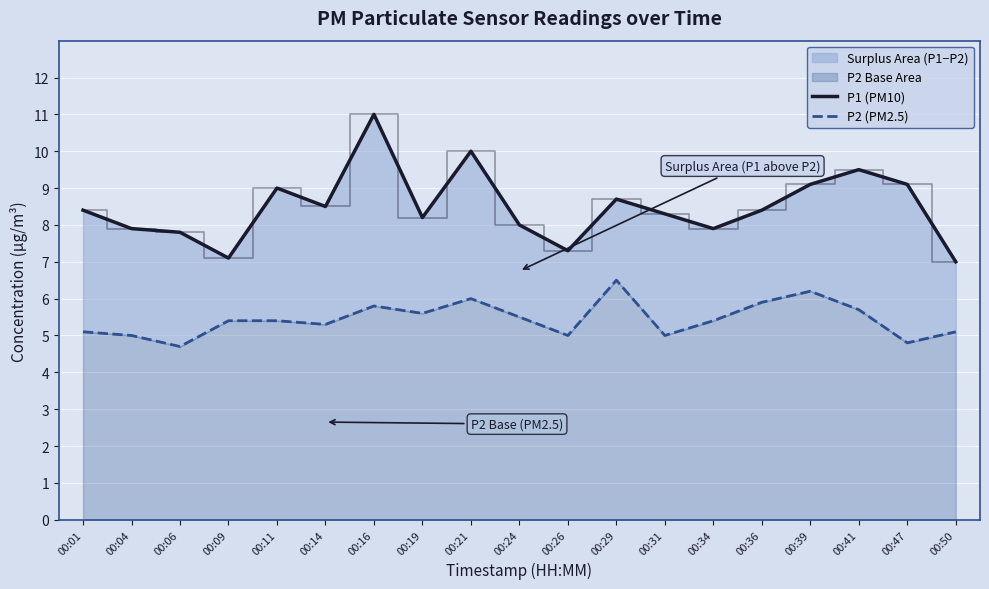

What is the difference between the maximum and second lowest values in the P2 (PM2.5) series?

1.7